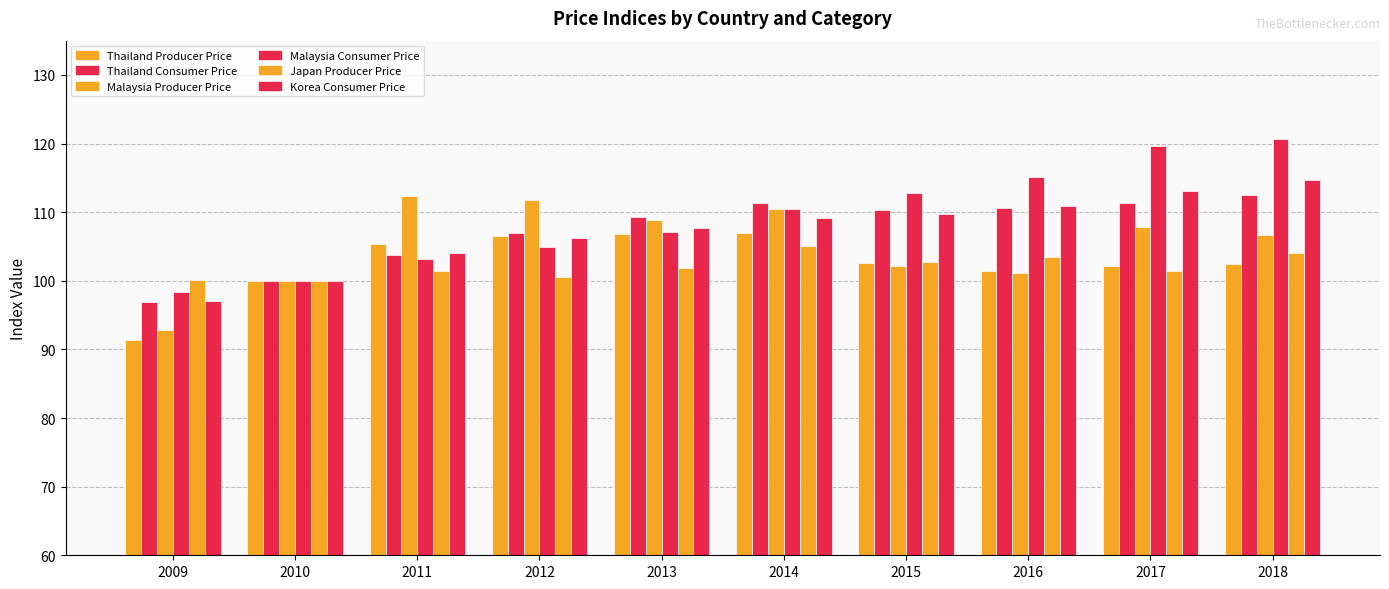

How many categories are shown in the chart?

10